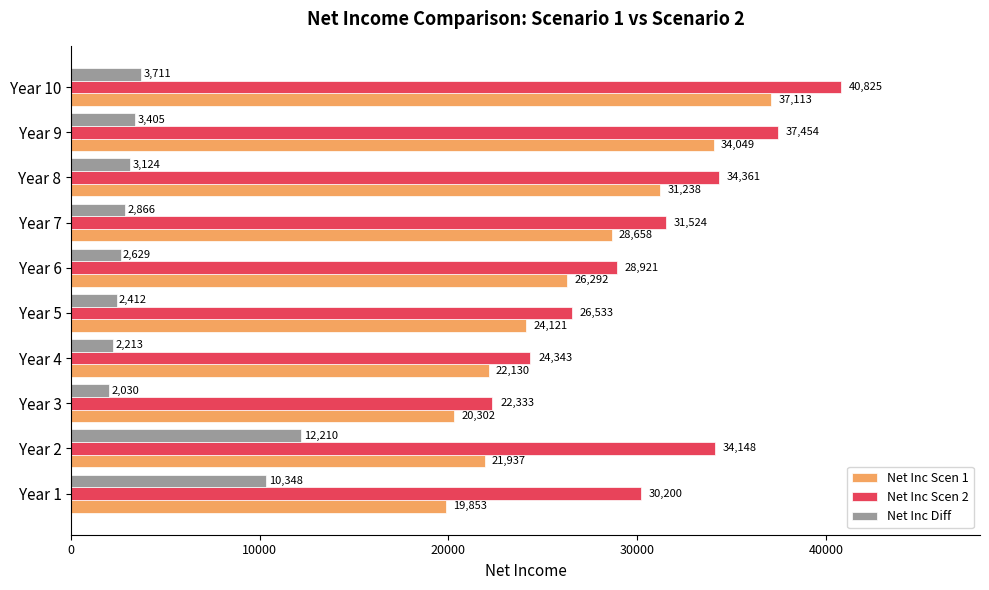

What value does the Net Inc Scen 1 series have at Year 6?

26292.1